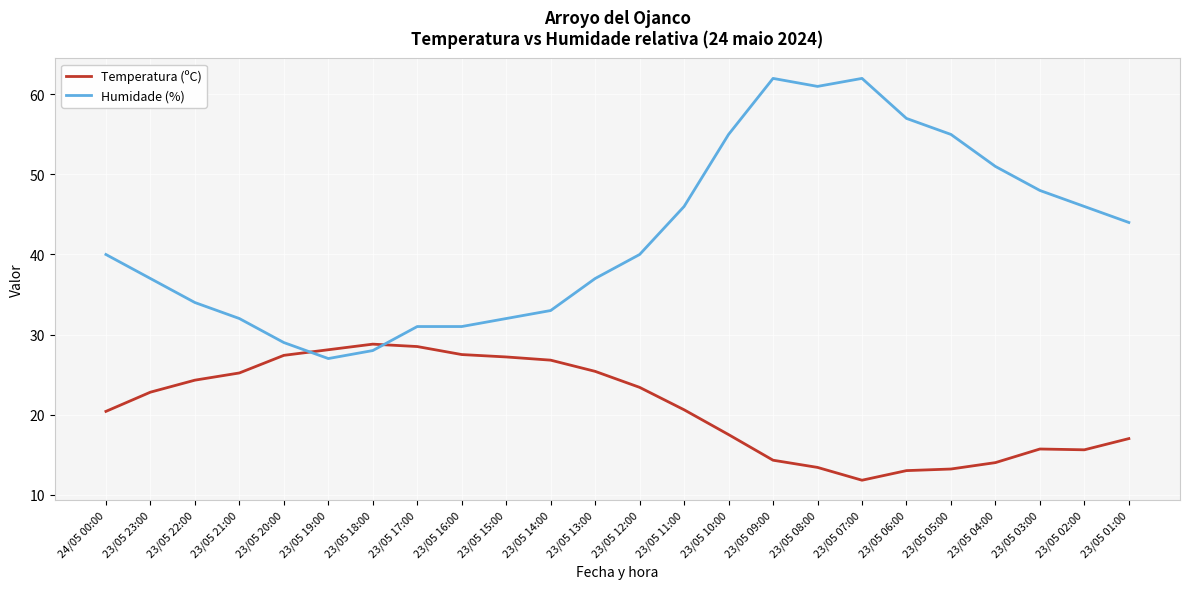

In Temperatura (ºC), how many points are lower than both neighbors (excluding endpoints)?

2